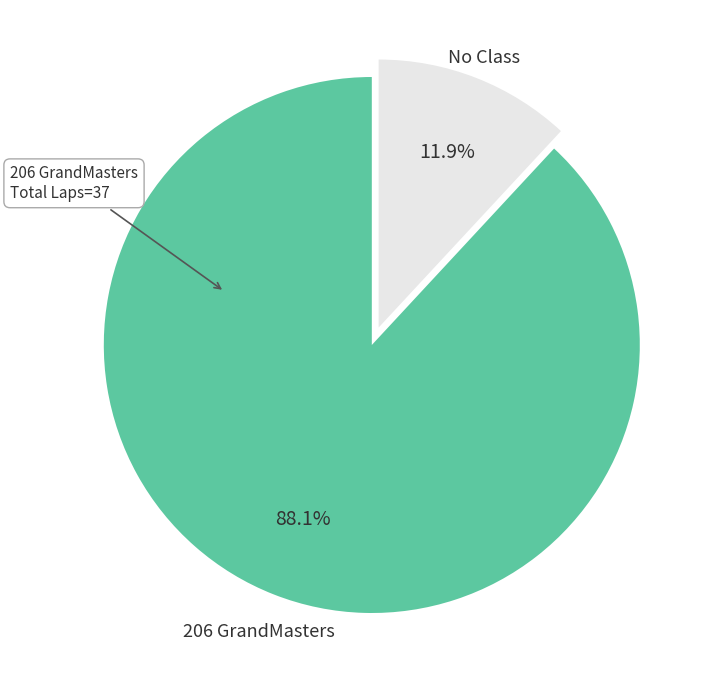

Combined, do 206 GrandMasters and No Class account for over 50%?

Yes